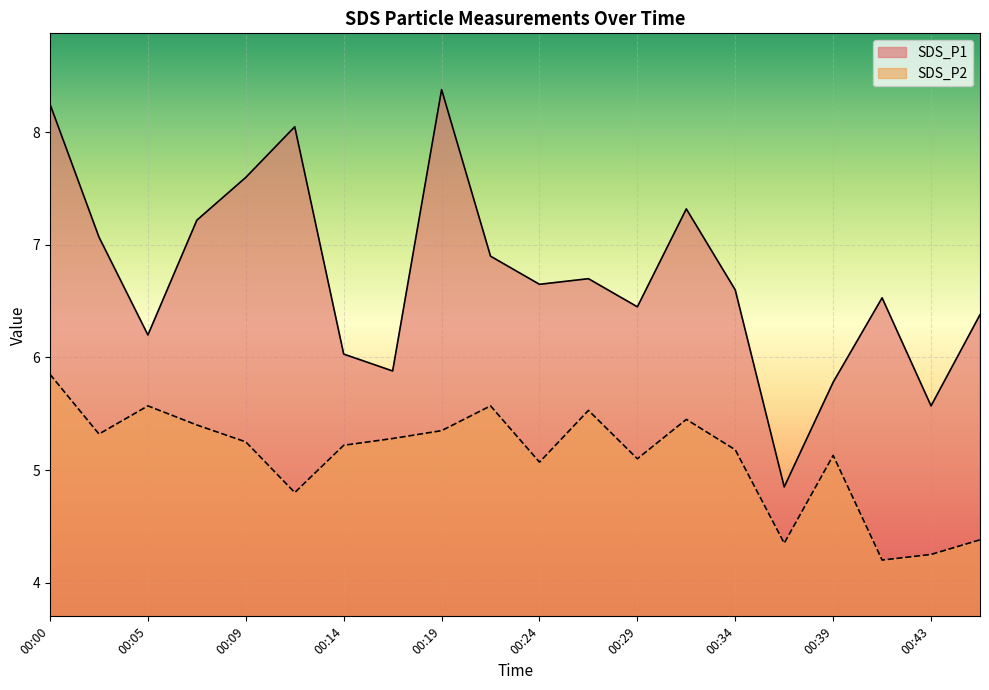

Where is the first local minimum for SDS_P1?

00:05